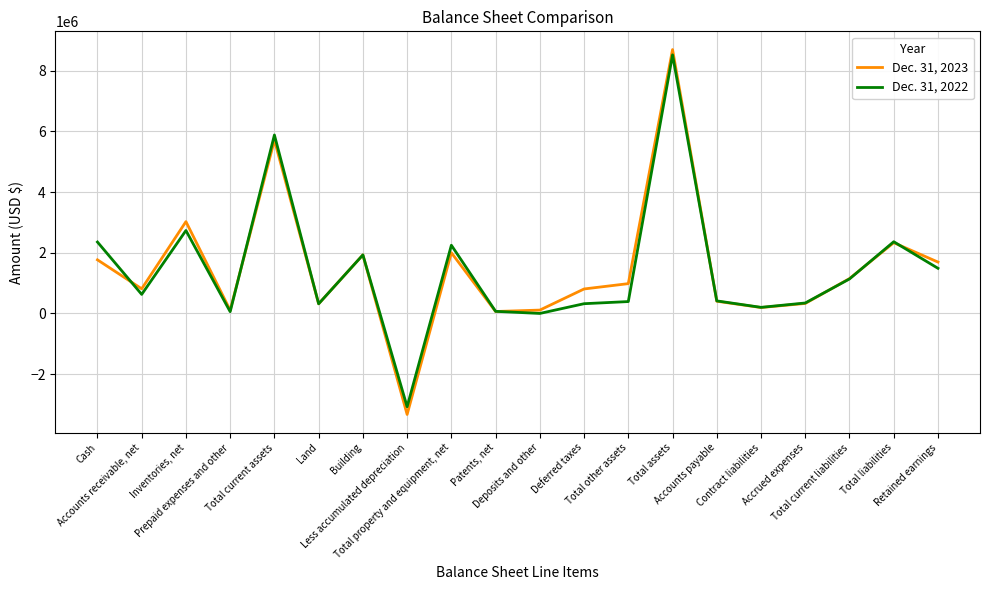

How many interior local peaks does the Dec. 31, 2023 series have?

6